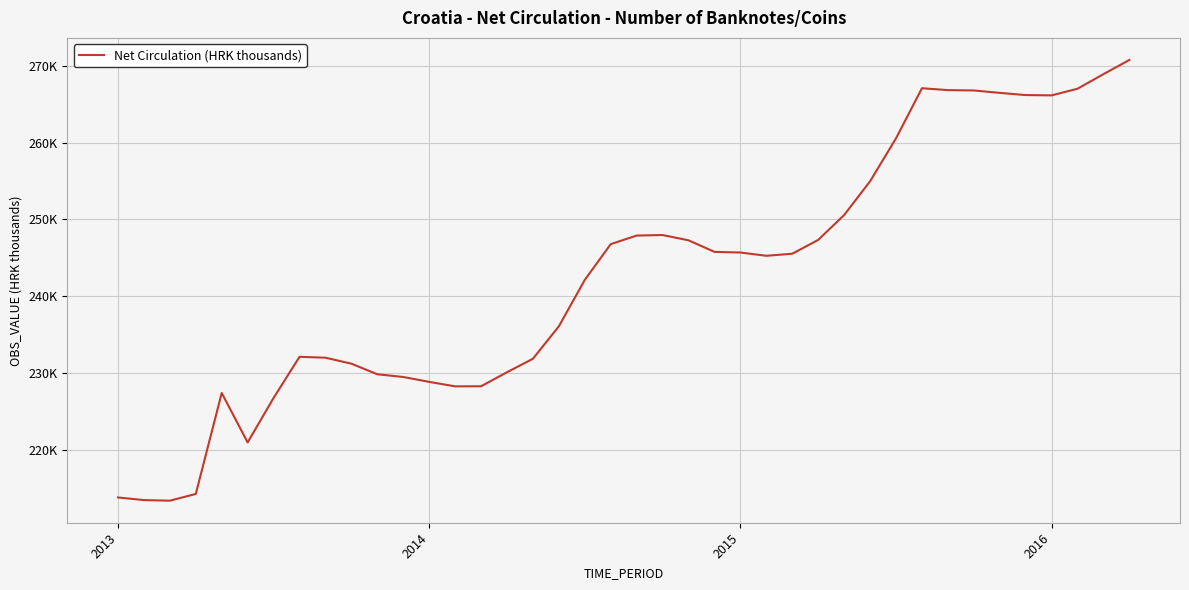

Does the chart display data point markers on the line(s)?

No